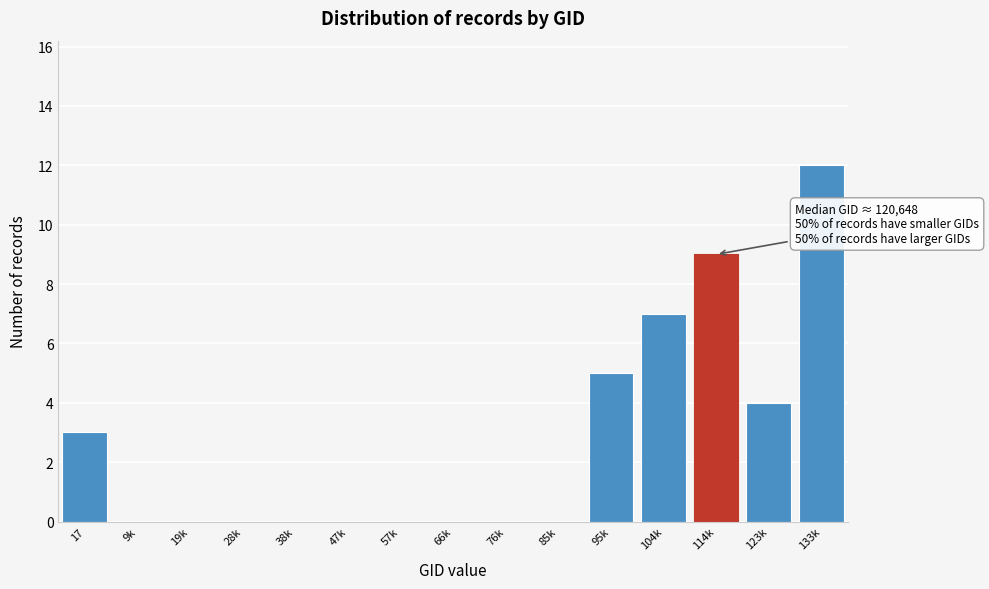

Reading left to right, transcribe all the data shown in this chart.

17=3	9k=0	19k=0	28k=0	38k=0	47k=0	57k=0	66k=0	76k=0	85k=0	95k=5	104k=7	114k=9	123k=4	133k=12